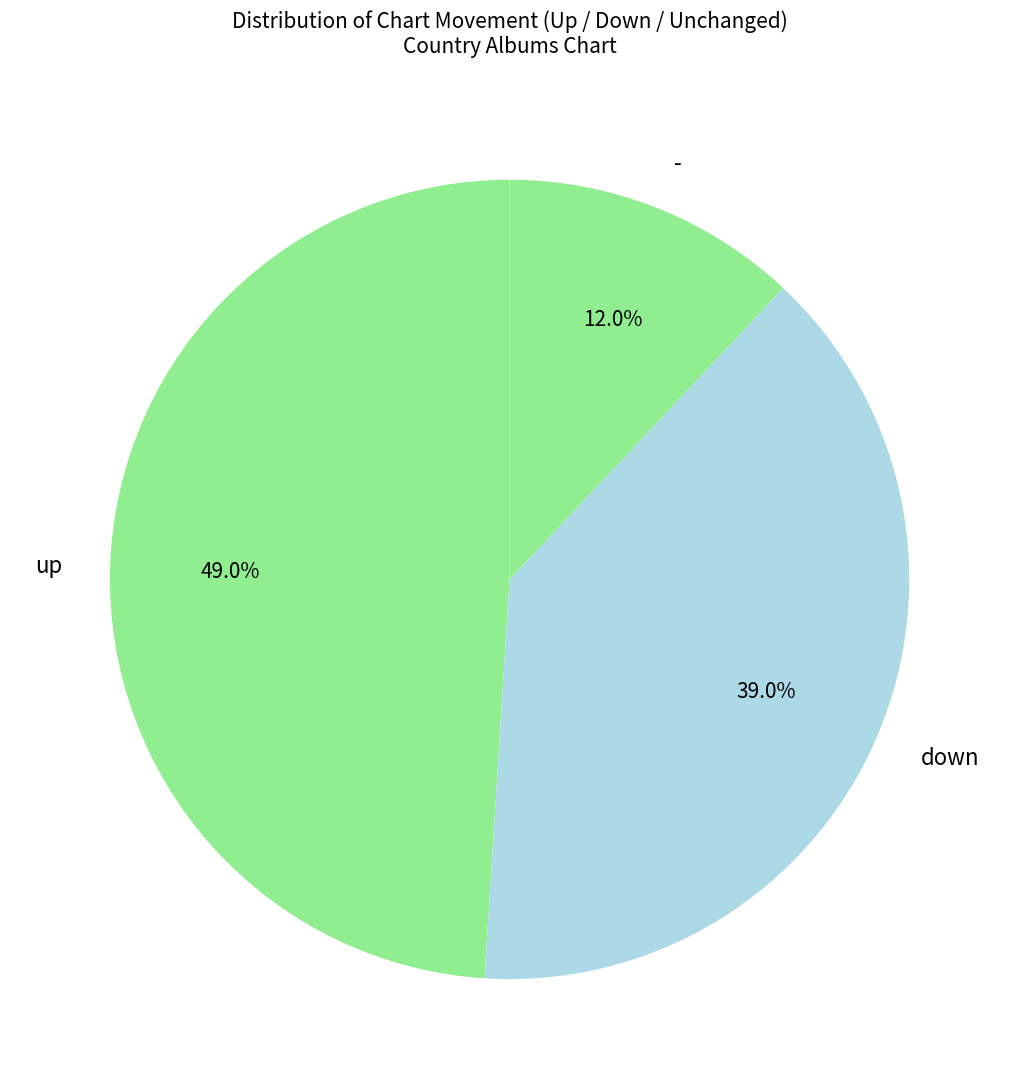

What percentage do up and - together represent?

61.0%